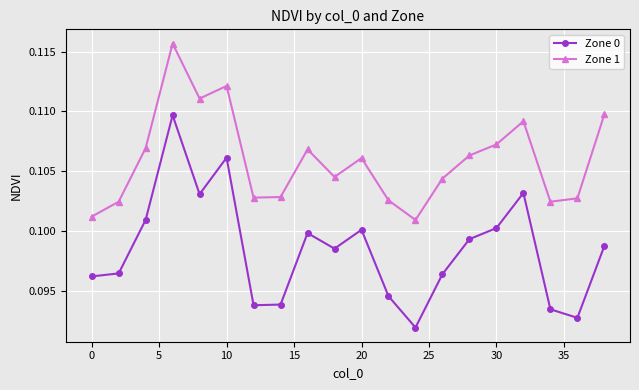

Which series has the widest spread of values?

Zone 0